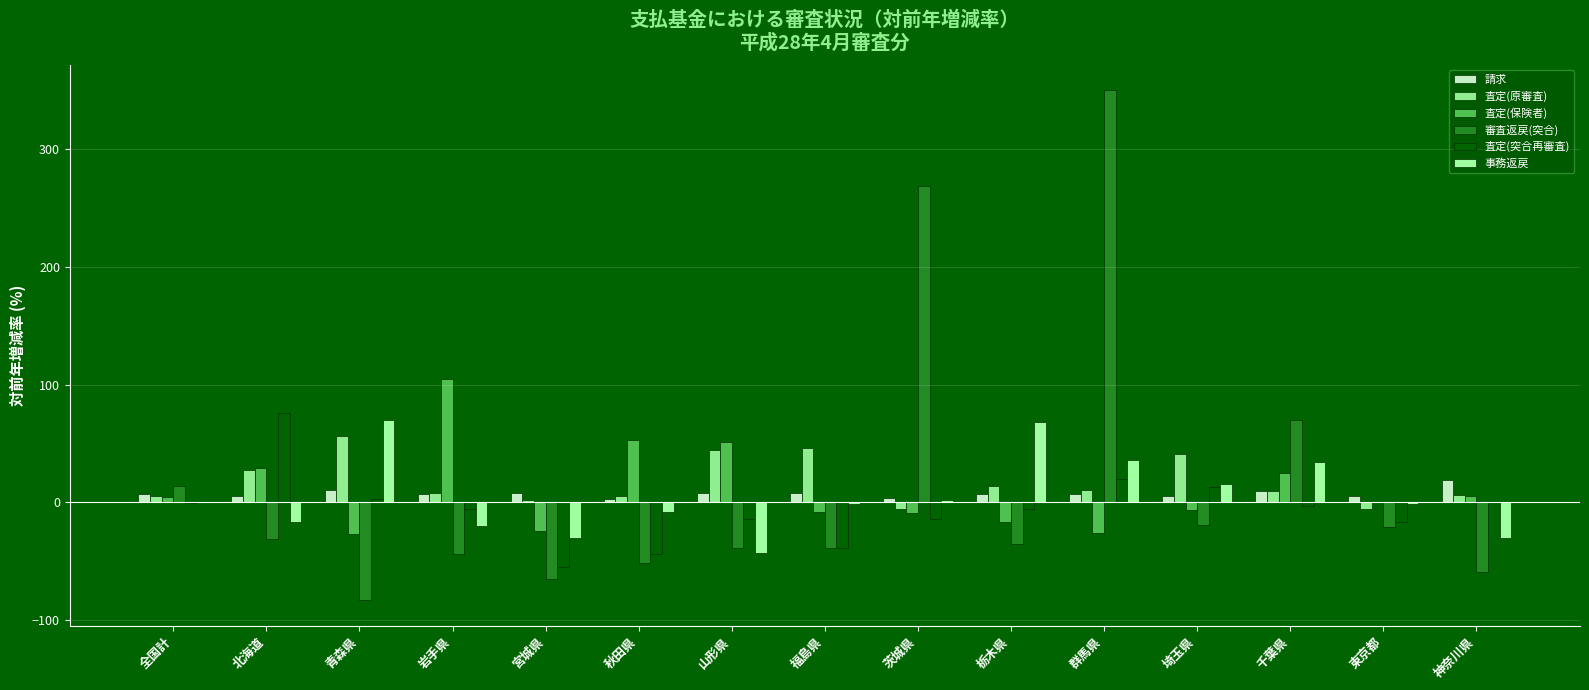

The 審査返戻(突合) series shows -16.3 at 福島県. True or false?

False